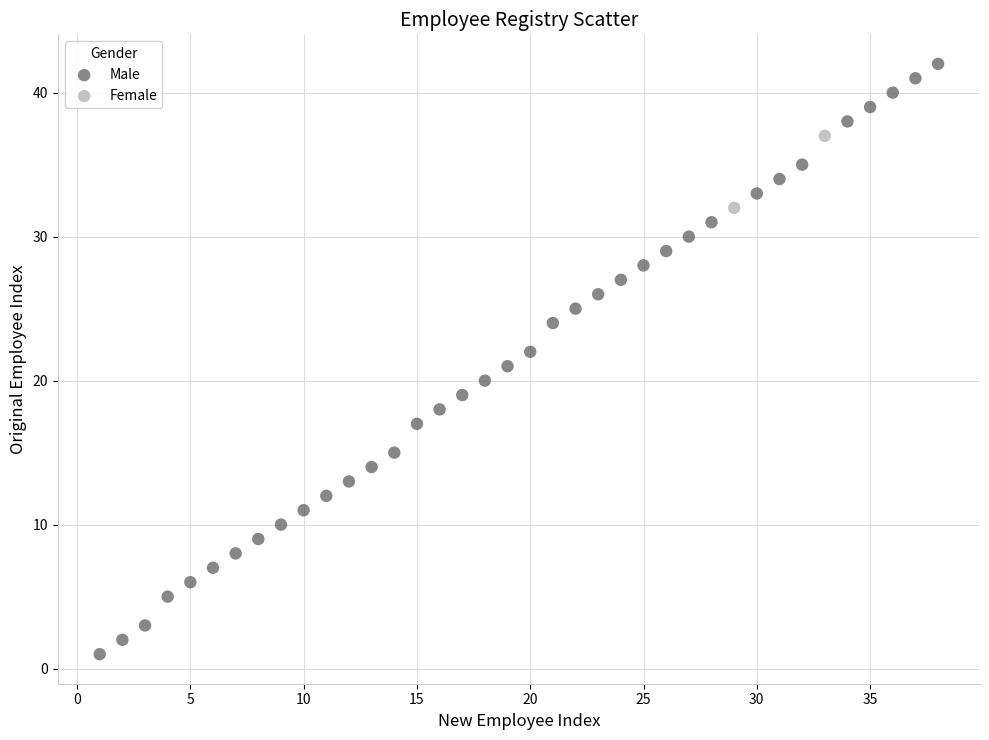

Which series reaches the maximum Y coordinate?

Male